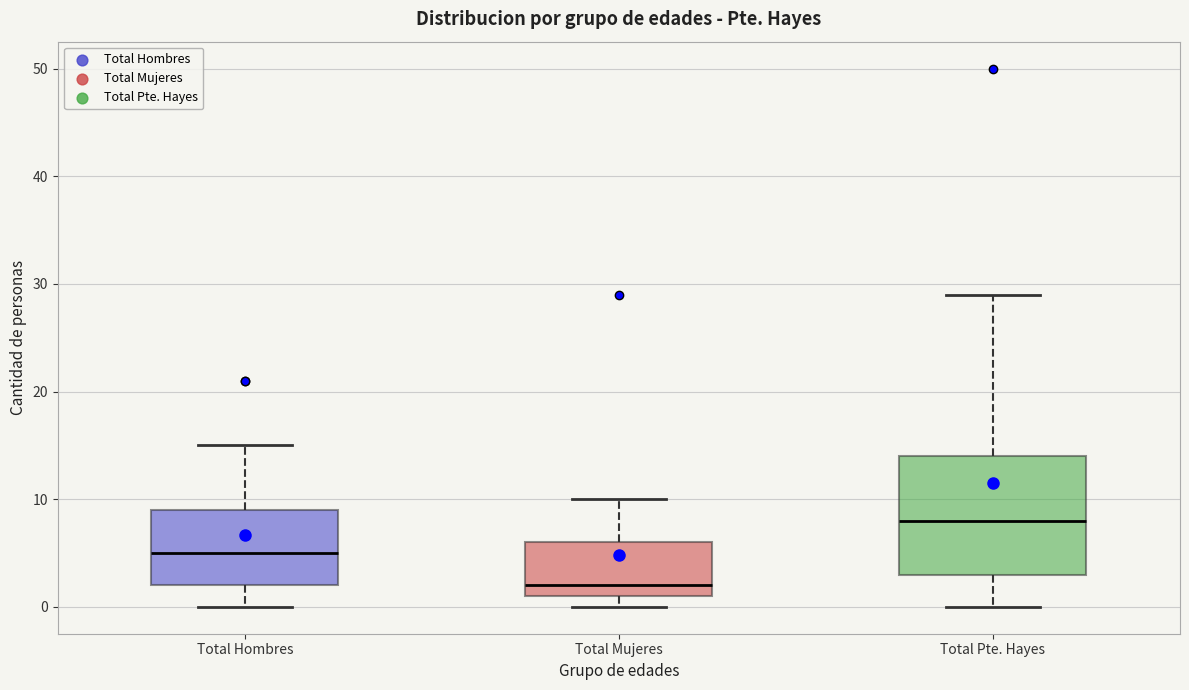

Reading left to right, transcribe this box plot: for each box, give where its median line is, the range the box spans, and where its two whiskers end, as read against the y-axis. The values are not printed on the chart, so give them approximately, as read against the axis.

Total Hombres: median 5, box 2 to 9, whiskers 0 to 15
Total Mujeres: median 2, box 1 to 6, whiskers 0 to 10
Total Pte. Hayes: median 8, box 3 to 14, whiskers 0 to 29